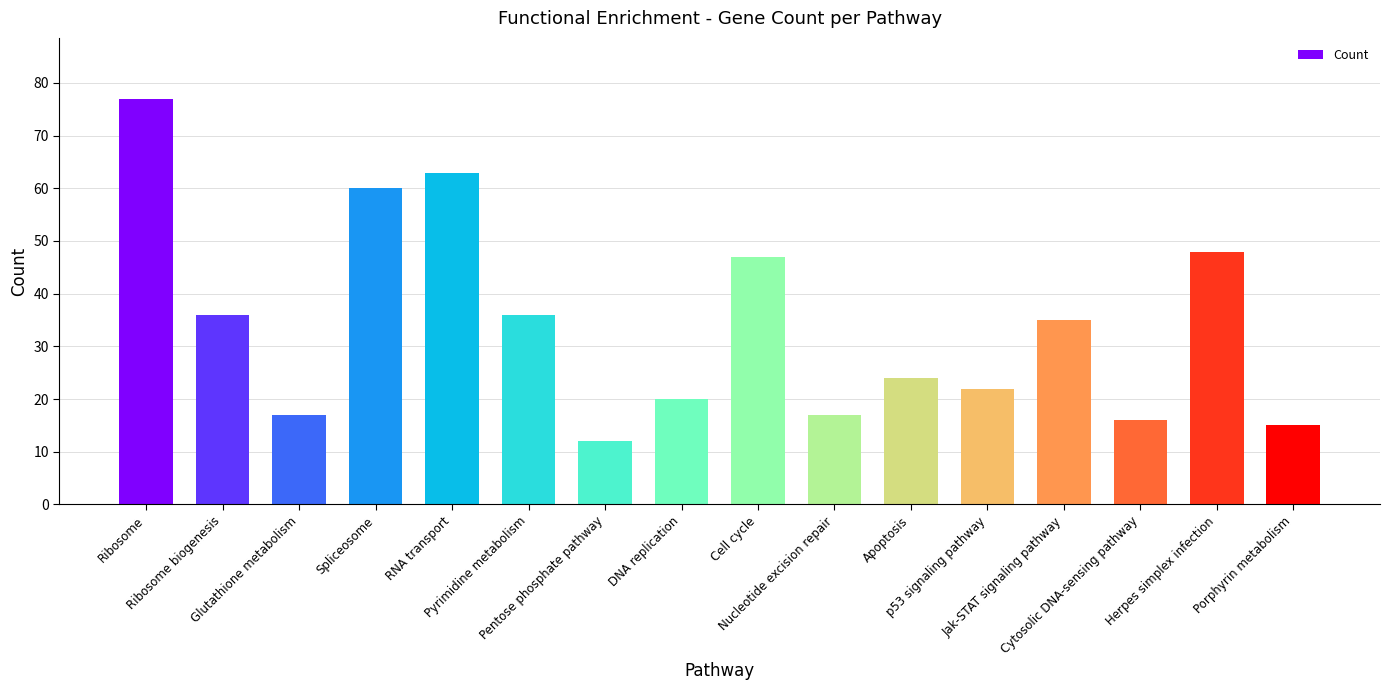

What is the label of the 10th bar from the left?

Nucleotide excision repair